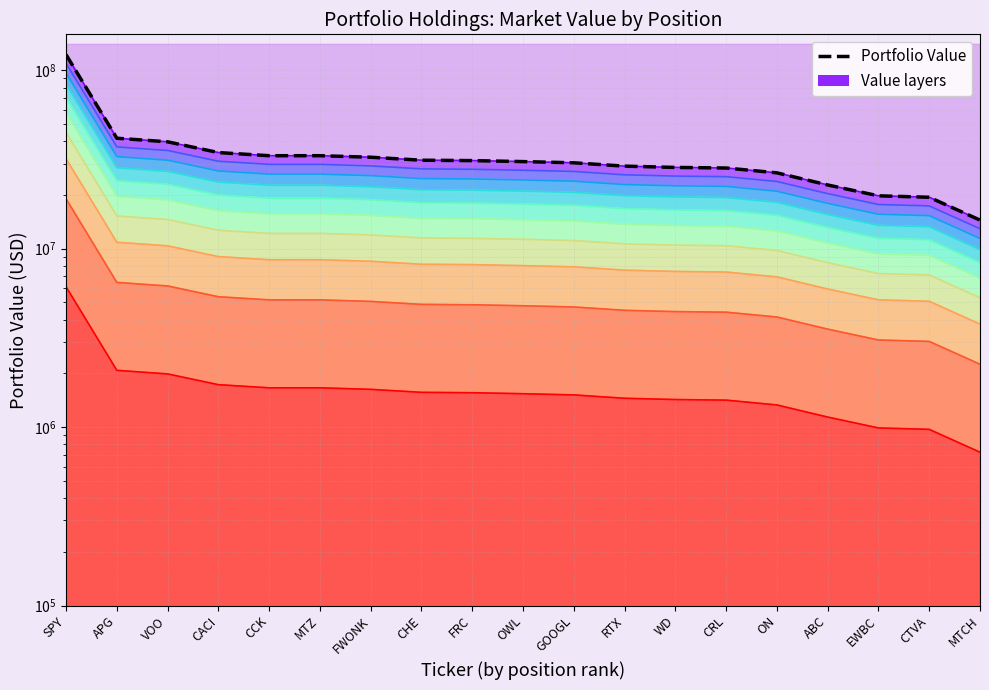

Which category has the lowest value across all series?

MTCH